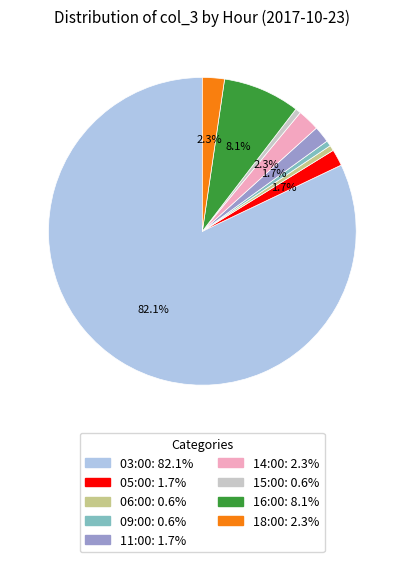

Which slice represents more than half of the pie?

03:00